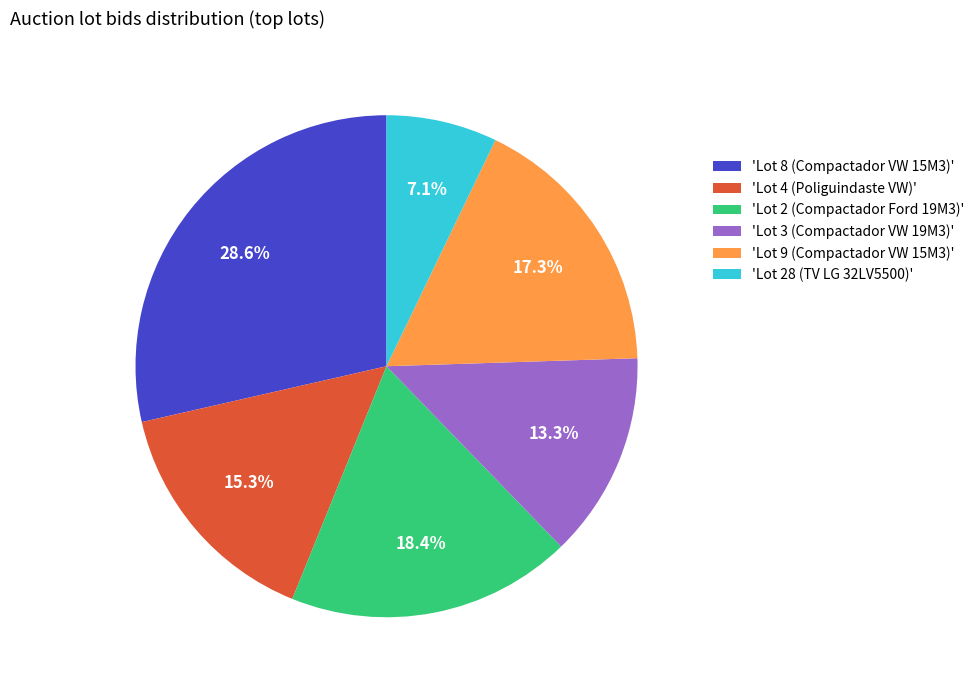

What is the largest slice in the pie chart?

'Lot 8 (Compactador VW 15M3)'